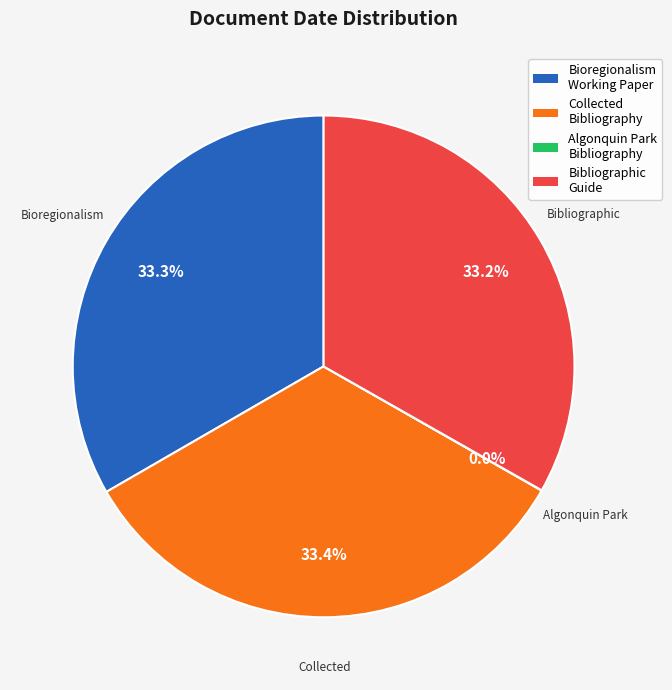

What percentage is NOT represented by Bibliographic Guide?

66.8%